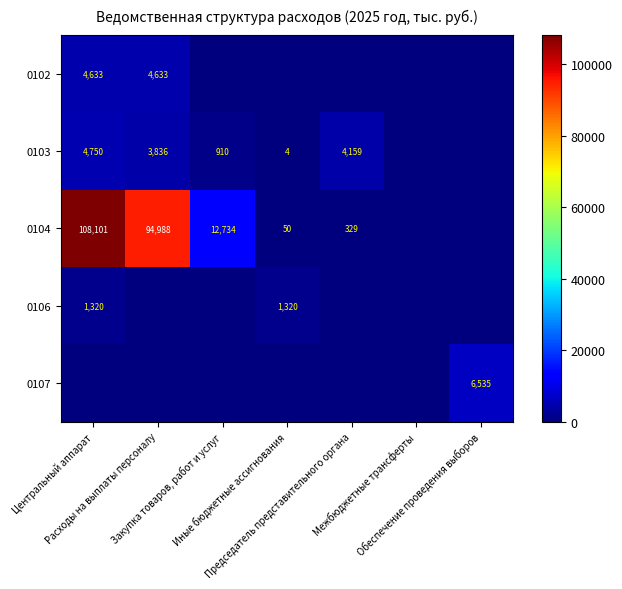

Which series has the widest spread of values?

0104